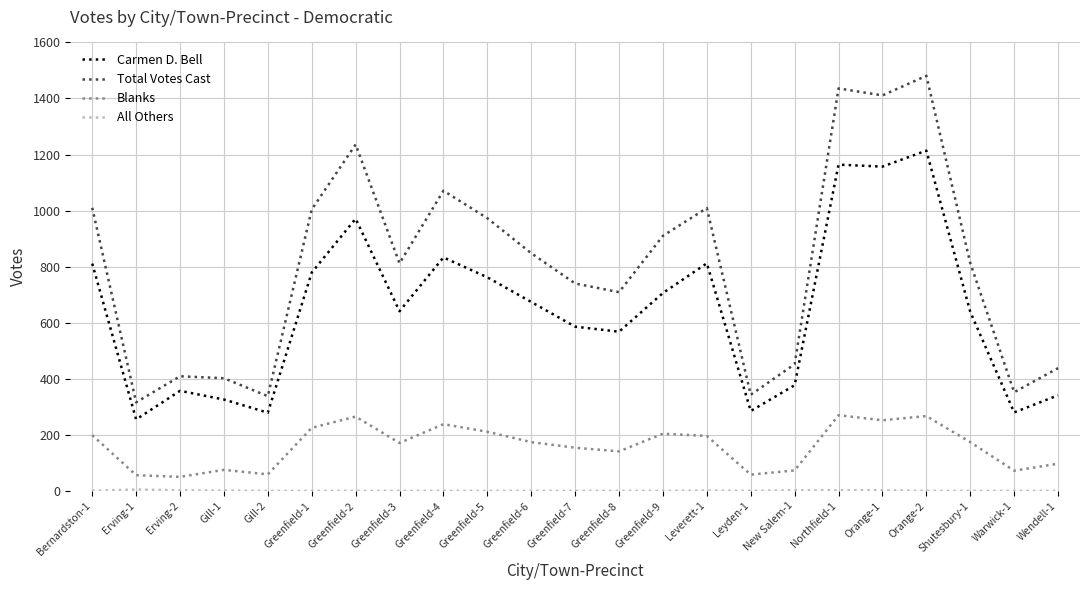

True or false: Total Votes Cast and Carmen D. Bell cross at least once.

False